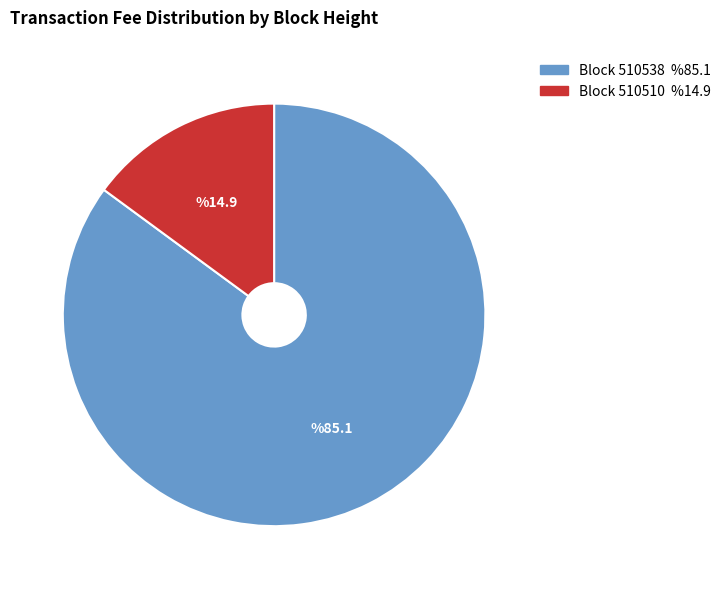

Is there a majority slice in this chart?

Yes